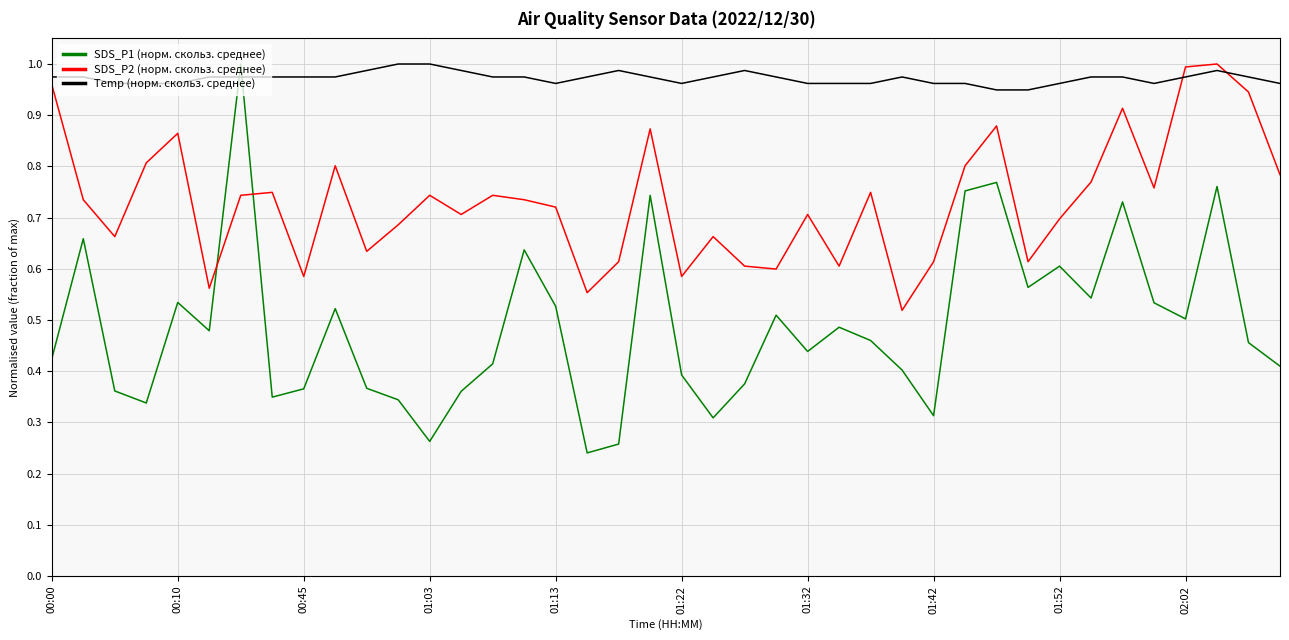

List the series in order of their overall mean, highest first.

Temp (норм. скольз. среднее), SDS_P2 (норм. скольз. среднее), SDS_P1 (норм. скольз. среднее)